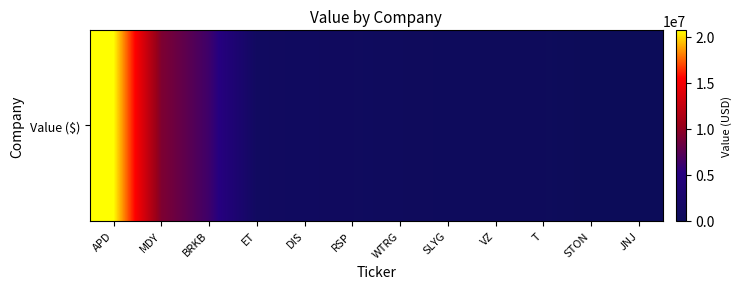

Reading right to left, what are all the values shown in this chart?

0	0	342000	374000	465000	530000	735000	842000	961000	6254000	9167000	20723000